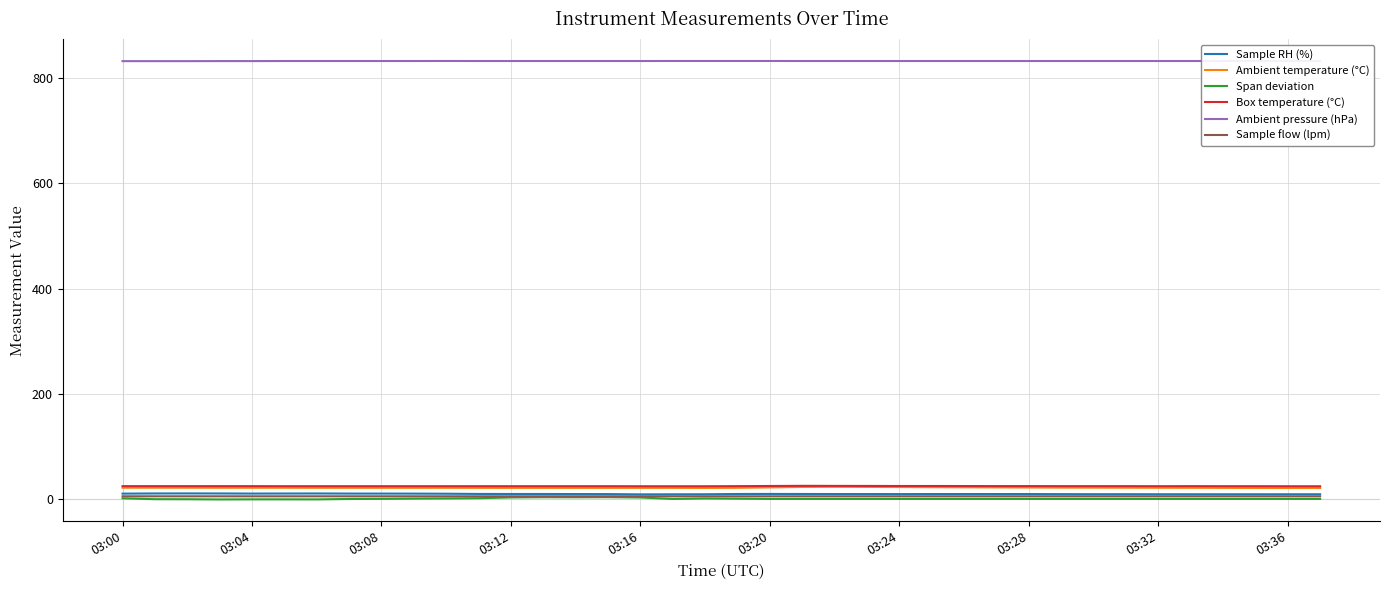

True or false: Box temperature (°C) and Sample RH (%) cross at least once.

False